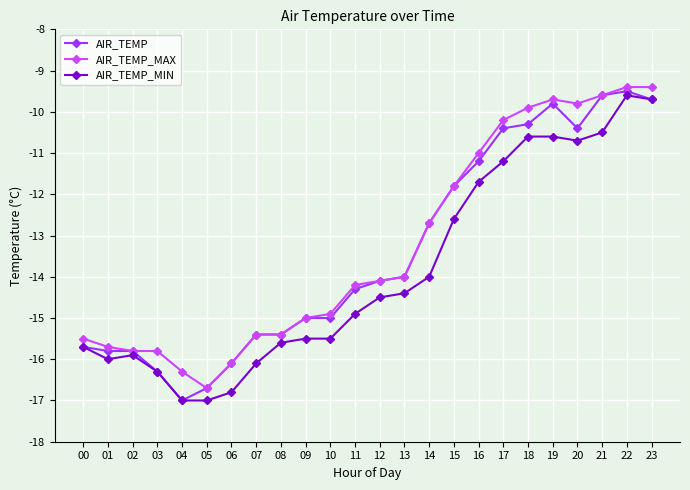

What is the difference between the AIR_TEMP values at 10 and 01?

0.8